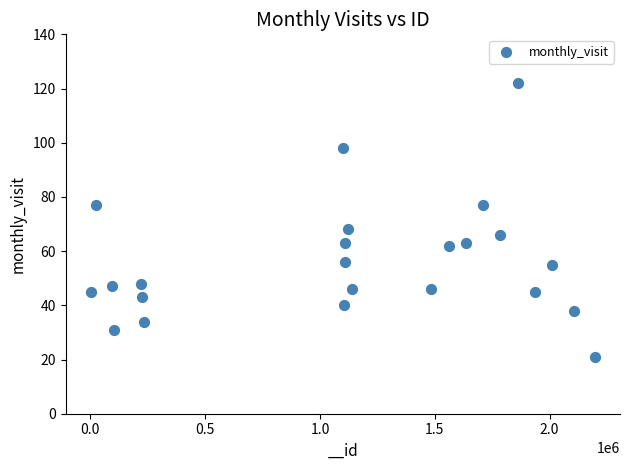

What Y value in the scatter plot is closest to 71?

68